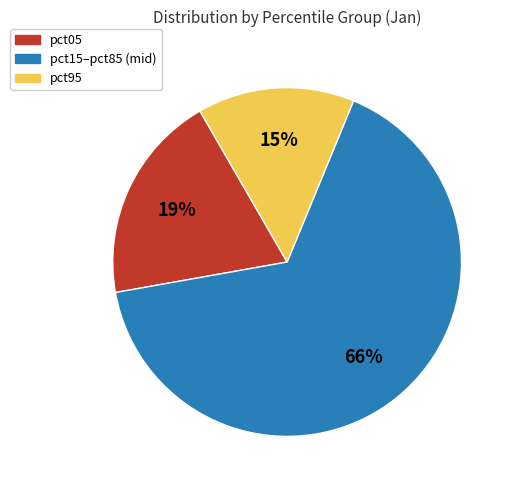

Is there a majority slice in this chart?

Yes